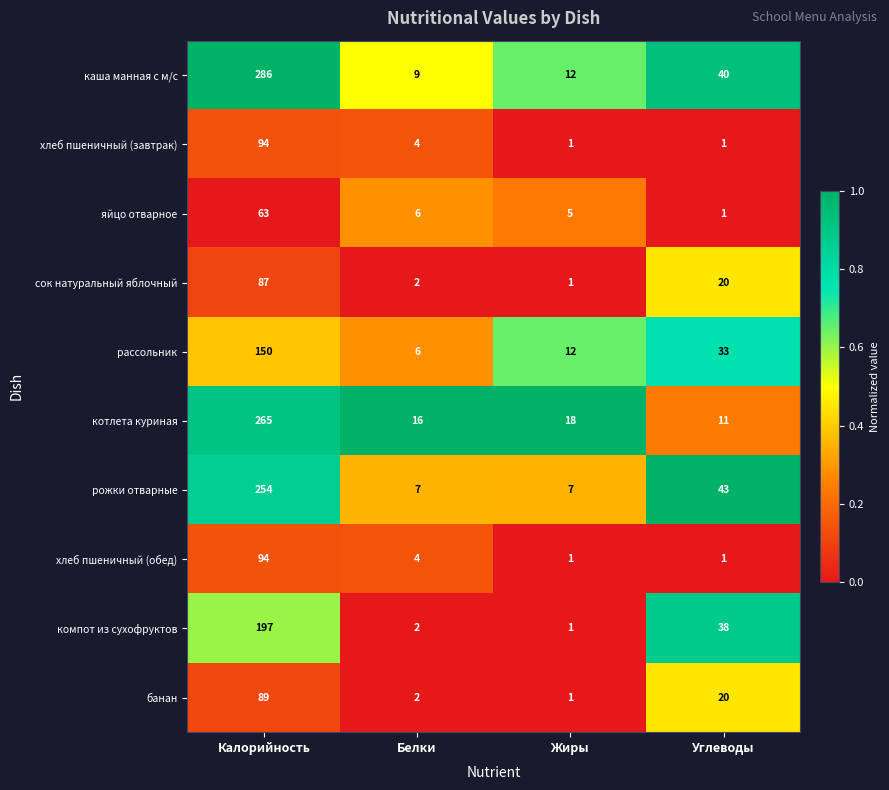

Which series has the largest total across all categories?

каша манная с м/с